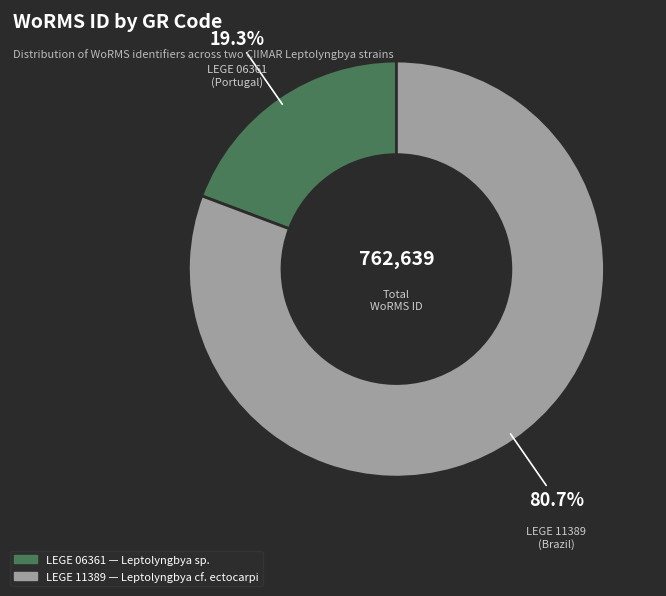

Count the number of slices in the pie.

2